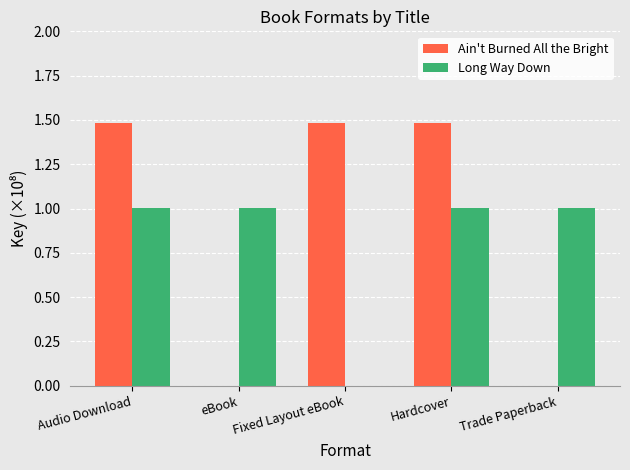

How many positive values does the Long Way Down series have?

4